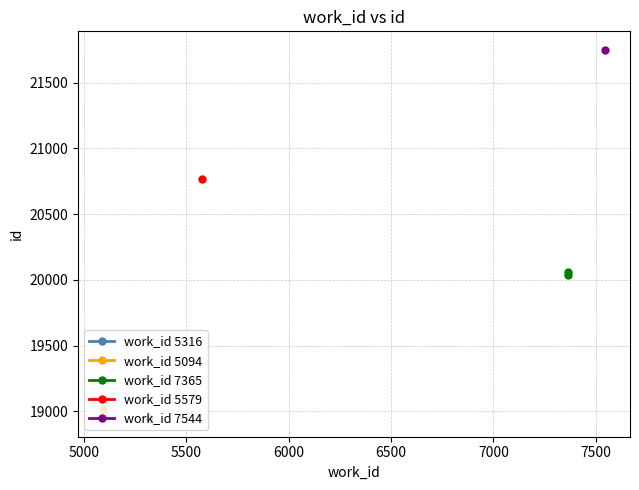

What is the smallest value displayed?

20041